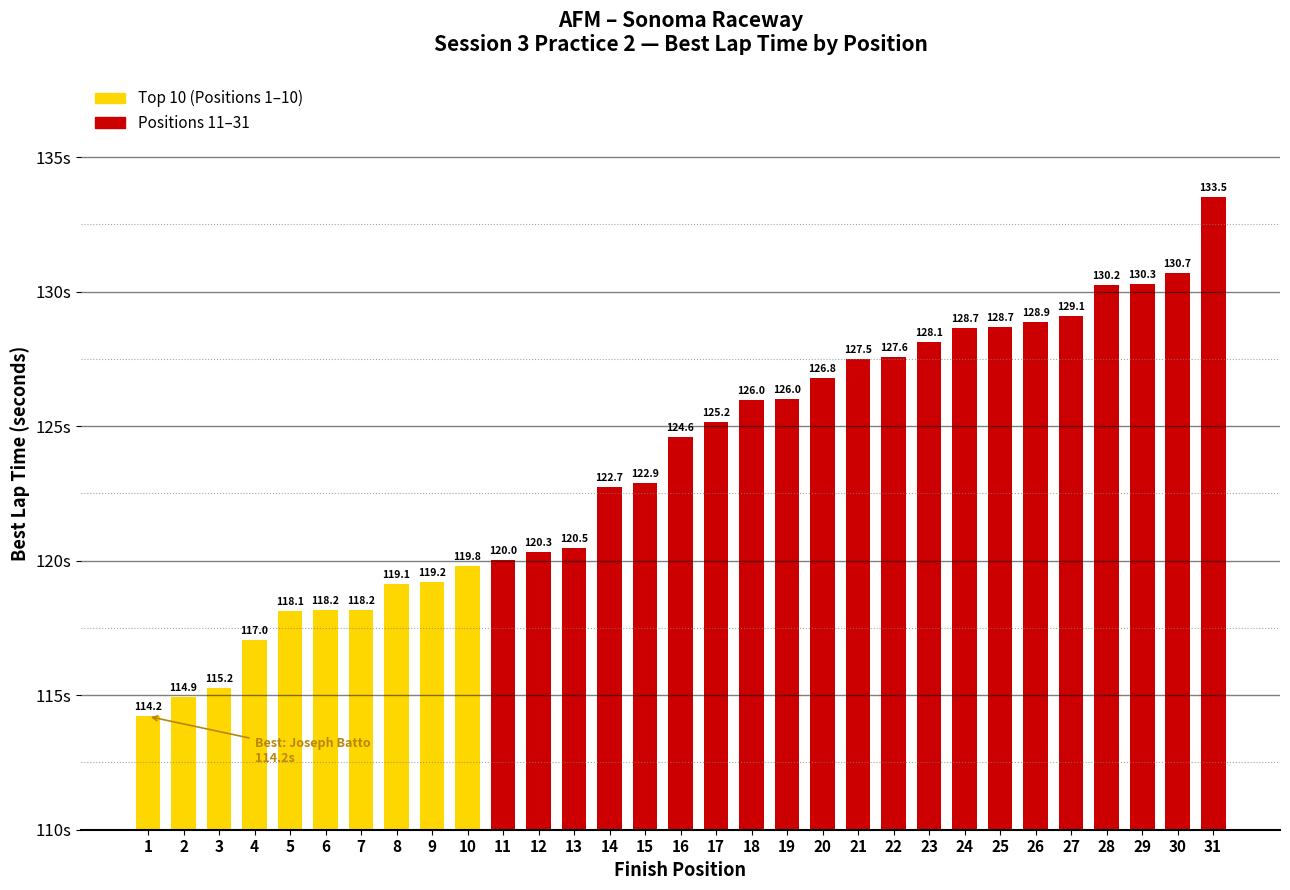

Read the value at 30.

130.7